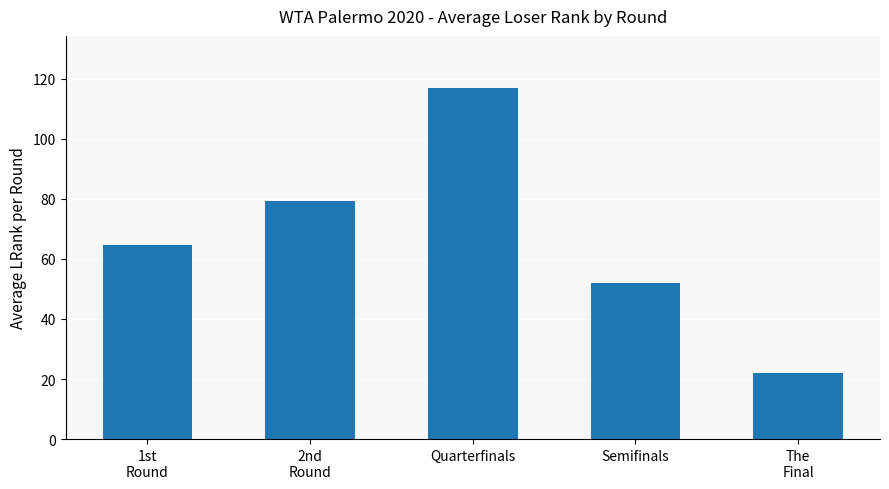

What is the label of the 4th bar from the right?

2nd
Round